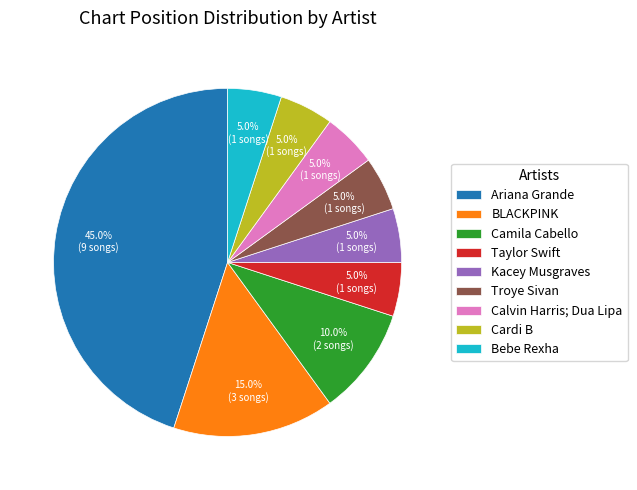

To the nearest percent, what percentage of the pie is Kacey Musgraves?

5%